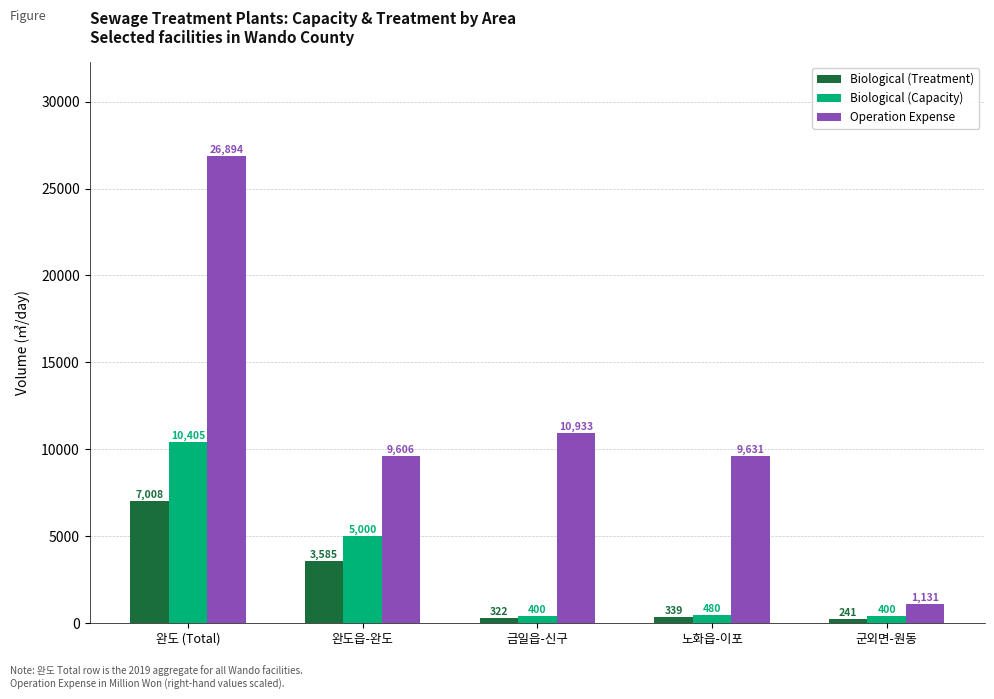

What is the difference between the Biological (Treatment) values at 금일읍-신구 and 완도 (Total)?

6686.3